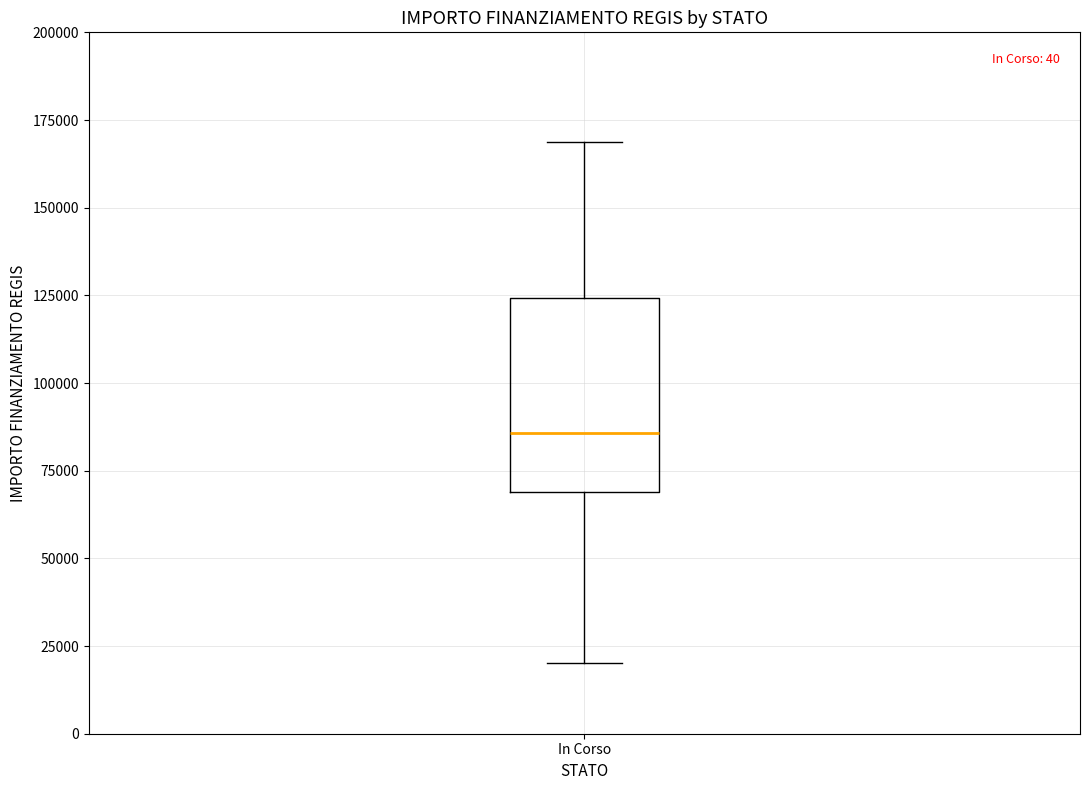

Transcribe this box plot: give where the median line is, the range the box spans, and where the two whiskers end, as read against the y-axis. The values are not printed on the chart, so give them approximately, as read against the axis.

median 85000, box 70000 to 125000, whiskers 20000 to 170000